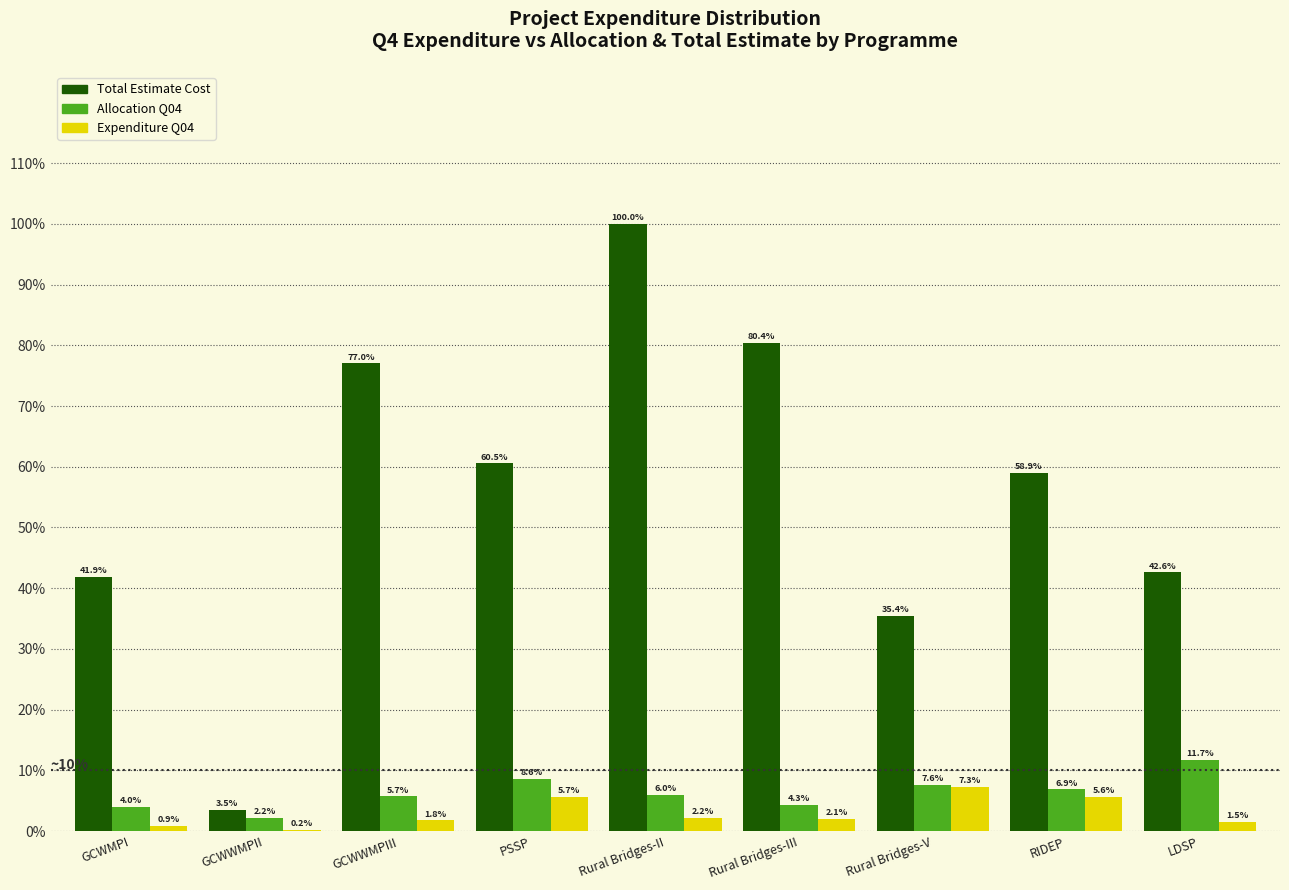

Reading left to right, transcribe all the data shown in this chart.

Total Estimate Cost: GCWMPI=41.9	GCWWMPII=3.5	GCWWMPIII=77.0	PSSP=60.5	Rural Bridges-II=100.0	Rural Bridges-III=80.4	Rural Bridges-V=35.4	RIDEP=58.9	LDSP=42.6
Allocation Q04: GCWMPI=4.0	GCWWMPII=2.2	GCWWMPIII=5.7	PSSP=8.6	Rural Bridges-II=6.0	Rural Bridges-III=4.3	Rural Bridges-V=7.6	RIDEP=6.9	LDSP=11.7
Expenditure Q04: GCWMPI=0.9	GCWWMPII=0.2	GCWWMPIII=1.8	PSSP=5.7	Rural Bridges-II=2.2	Rural Bridges-III=2.1	Rural Bridges-V=7.3	RIDEP=5.6	LDSP=1.5